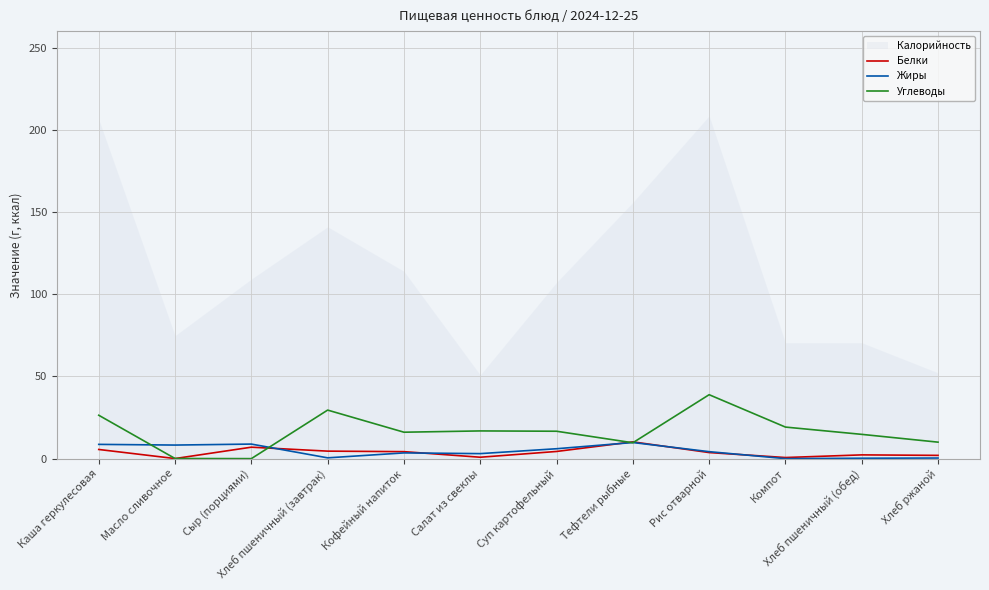

What is the difference between the maximum and minimum values in the Углеводы series?

38.9